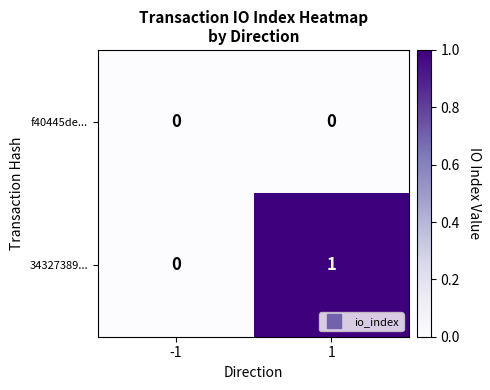

Reading left to right, extract all data points from this chart.

f40445de...: -1=0	1=0
34327389...: -1=0	1=1